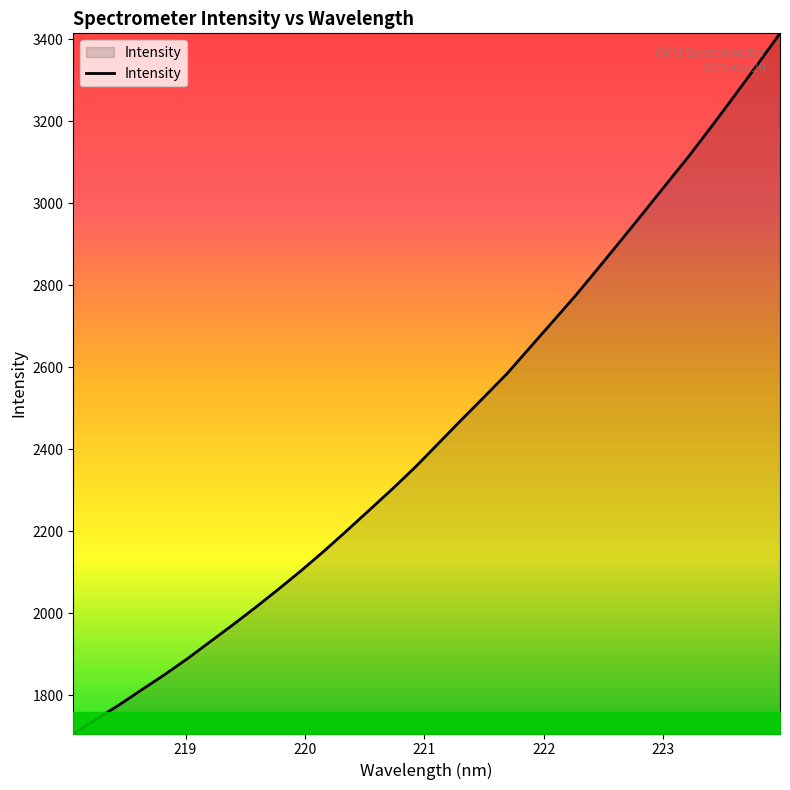

What is the smallest value displayed?

1706.7